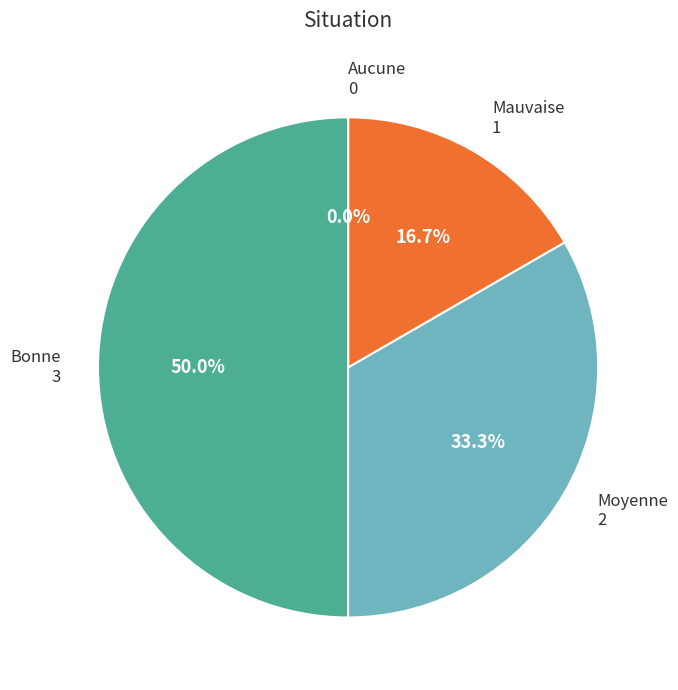

True or false: Bonne accounts for 63% of the total.

False